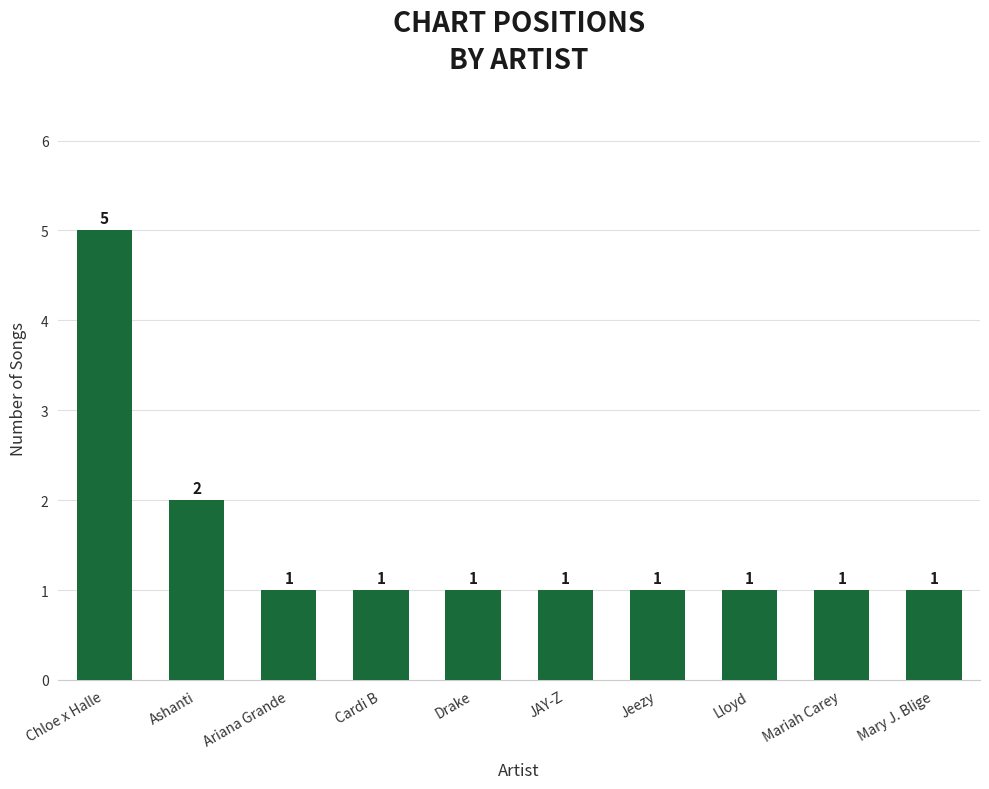

The chart shows a value of 1 at Mary J. Blige. True or false?

True